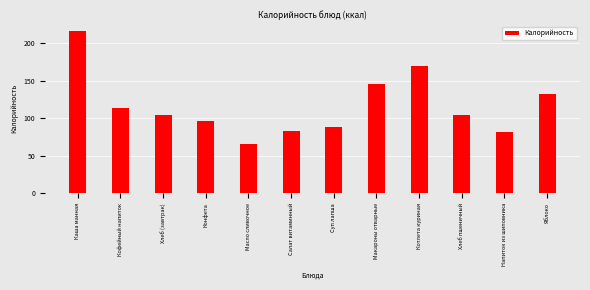

Reading left to right, what are all the values shown in this chart?

Каша манная=215.4	Кофейный напиток=113.0	Хлеб (завтрак)=104.4	Конфета=96.4	Масло сливочное=66.2	Салат витаминный=82.8	Суп лапша=88.8	Макароны отварные=144.9	Котлета куриная=169.7	Хлеб пшеничный=104.4	Напиток из шиповника=81.0	Яблоко=131.6